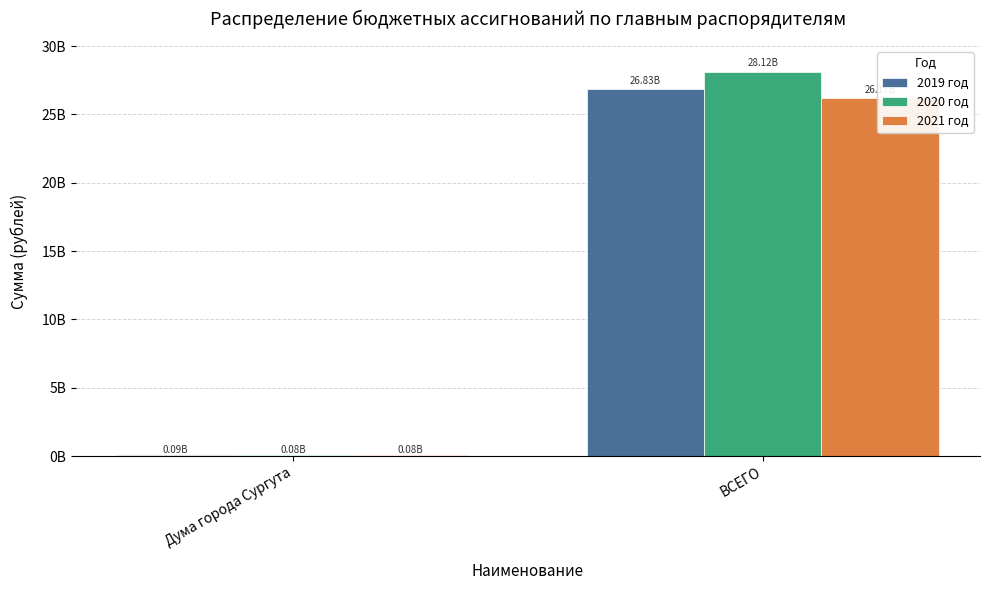

Is the value of 2019 год at Дума города Сургута greater than the value of 2021 год at ВСЕГО?

No